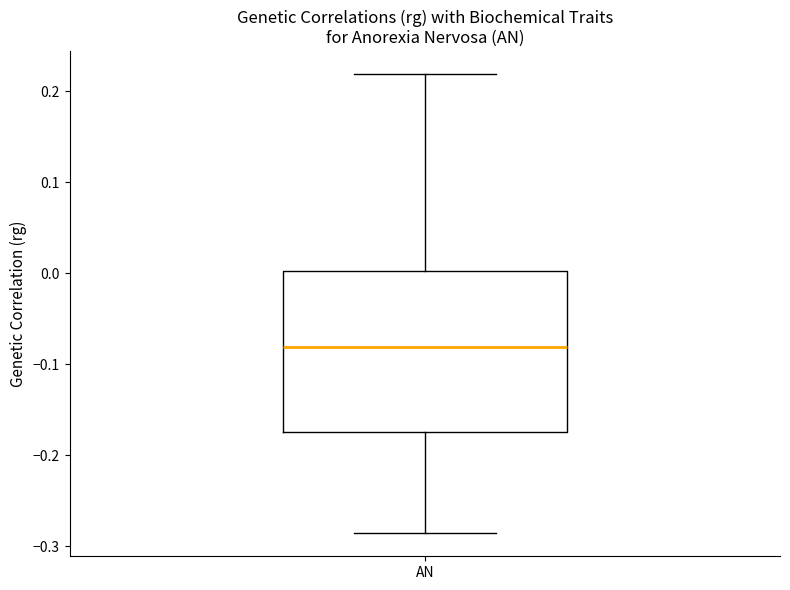

Read this box plot against the y-axis: the position of the median line, the range covered by the box, and the ends of both whiskers. The values are not printed on the chart, so give them approximately, as read against the axis.

median -0.08, box -0.17 to 0.00, whiskers -0.29 to 0.22